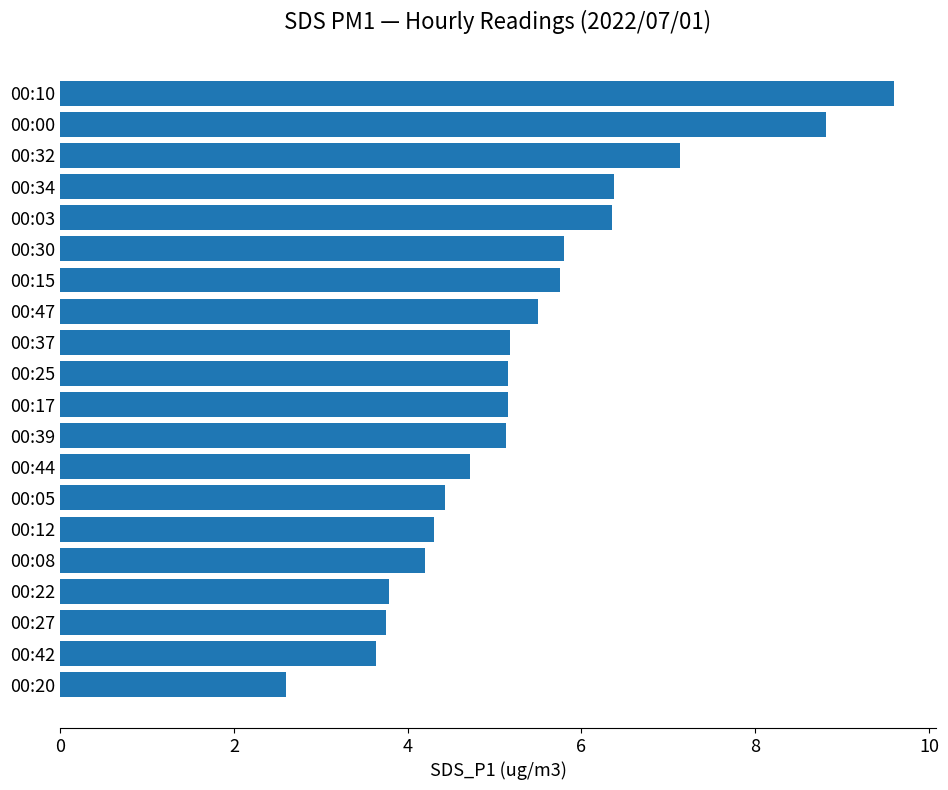

Approximately how many times larger is the value at 00:32 compared to 00:12?

1.7